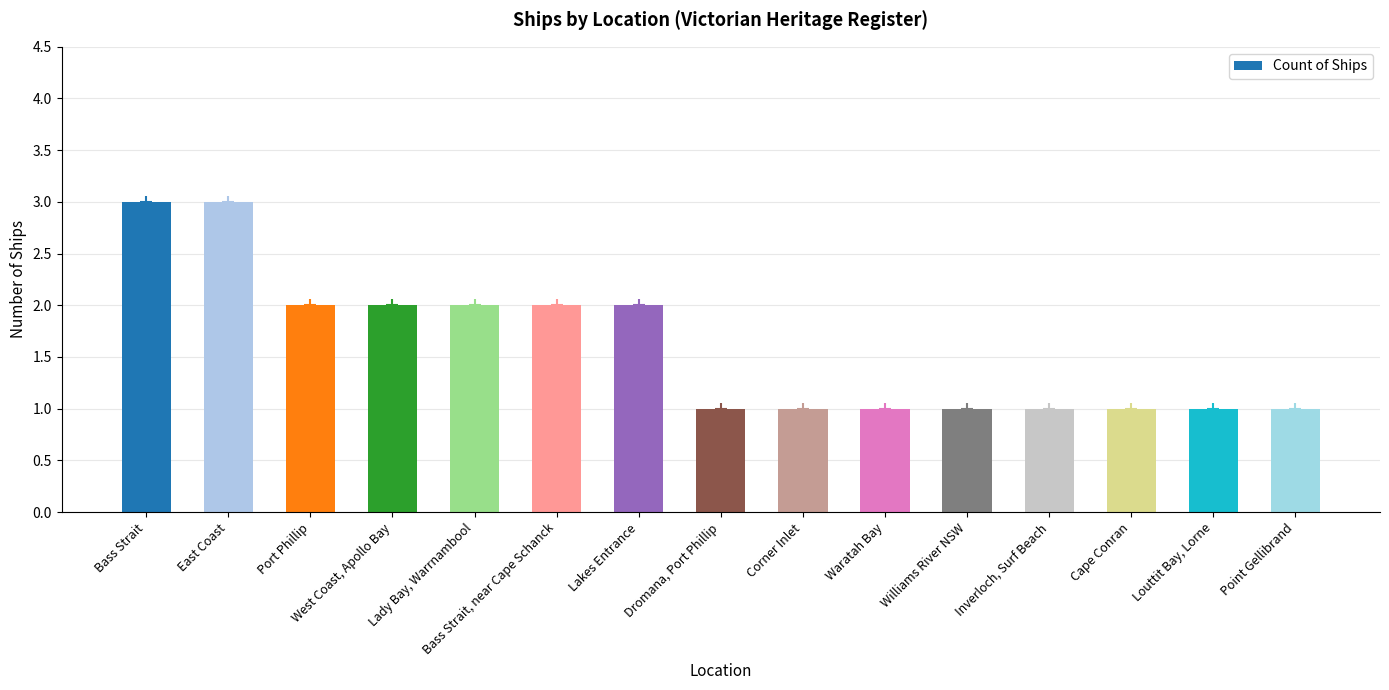

What is the value of the 8th bar from the left?

1